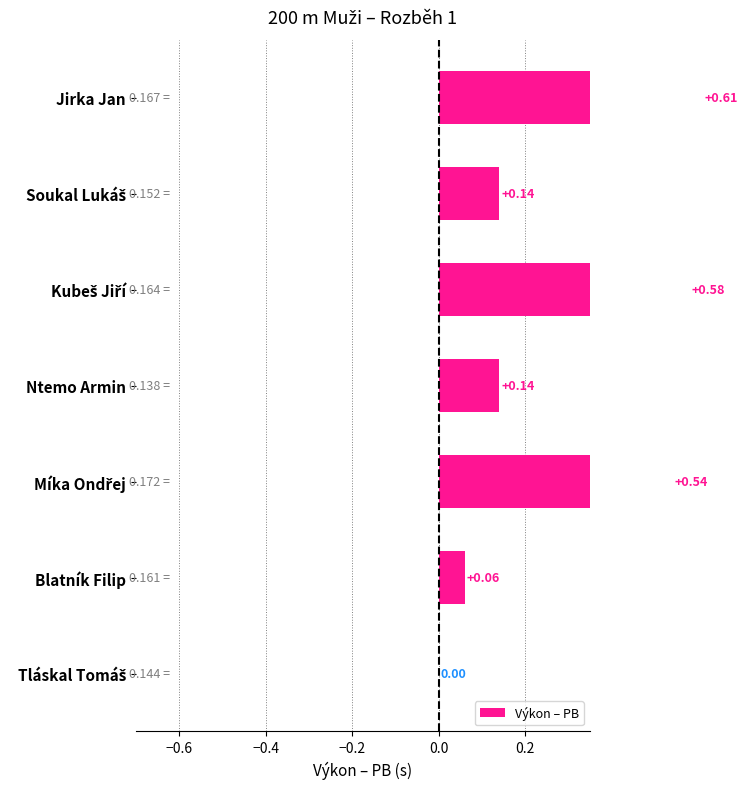

The value at Tláskal Tomáš is -0.4. True or false?

False